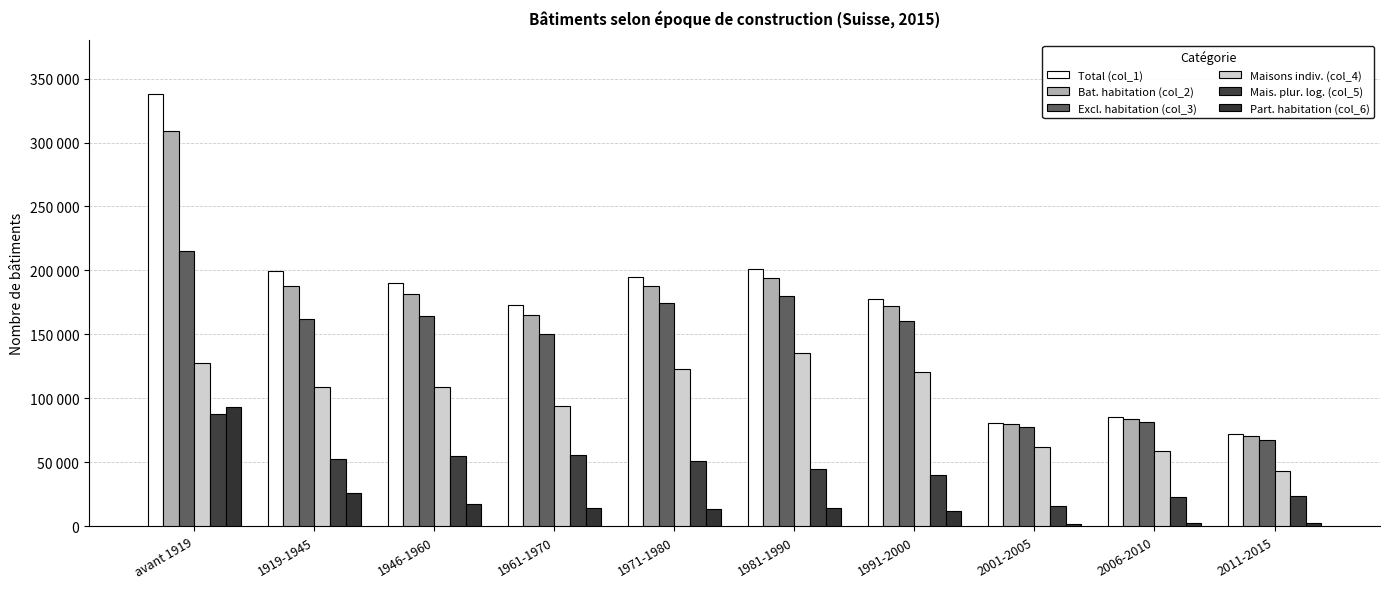

What is the total value across all series at avant 1919?

1170732